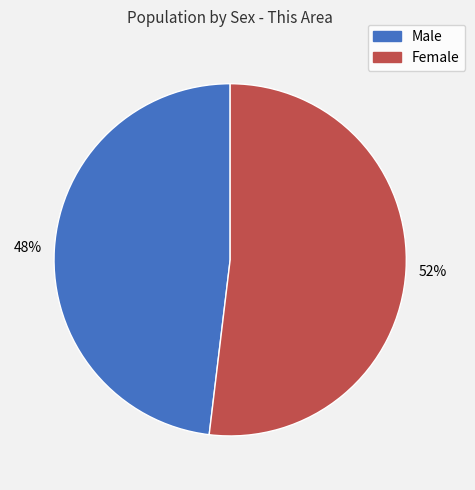

Is the sum of Female and Male greater than half?

Yes